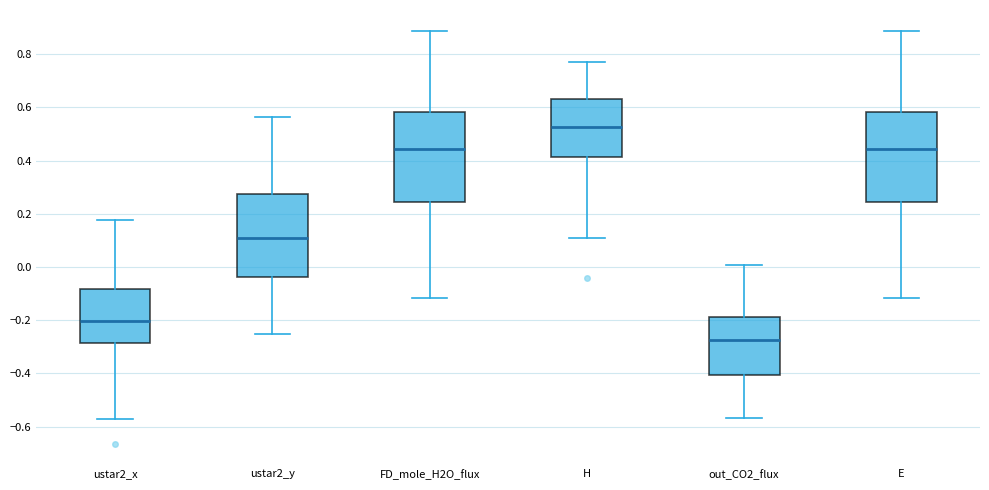

Reading left to right, read every box against the y-axis: the position of its median line, the range the box covers, and the ends of its whiskers. The values are not printed on the chart, so give them approximately, as read against the axis.

ustar2_x: median -0.20, box -0.28 to -0.08, whiskers -0.58 to 0.18
ustar2_y: median 0.10, box -0.04 to 0.28, whiskers -0.26 to 0.56
FD_mole_H2O_flux: median 0.44, box 0.24 to 0.58, whiskers -0.12 to 0.88
H: median 0.52, box 0.42 to 0.64, whiskers 0.10 to 0.78
out_CO2_flux: median -0.28, box -0.40 to -0.18, whiskers -0.56 to 0.00
E: median 0.44, box 0.24 to 0.58, whiskers -0.12 to 0.88